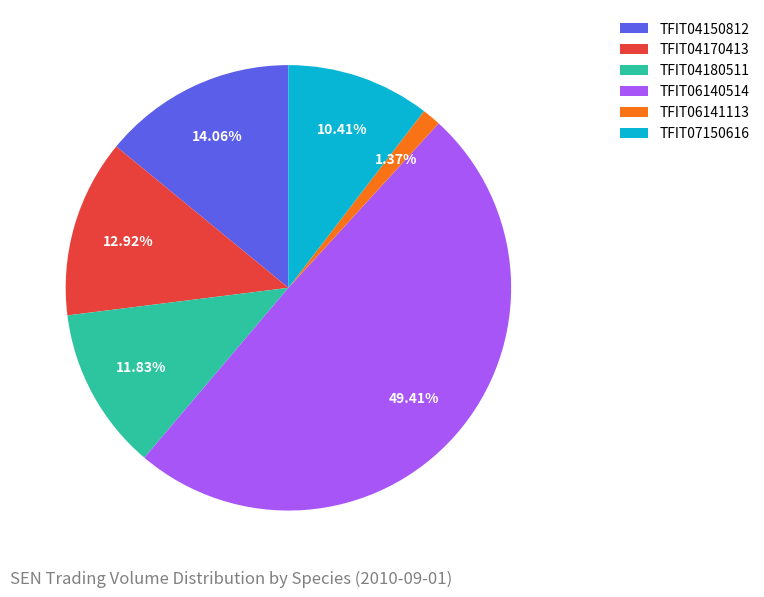

How many segments does this pie chart have?

6